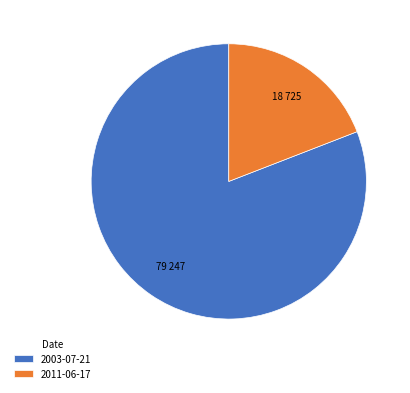

Do 2011-06-17 and 2003-07-21 together represent more than half of the pie?

Yes